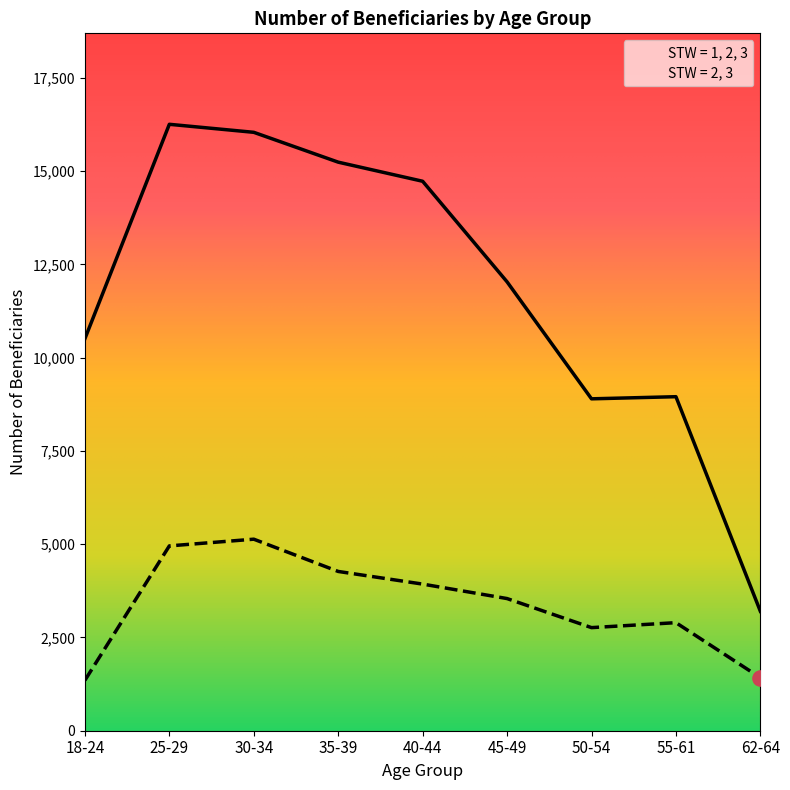

At which category is the sum across all series the highest?

25-29